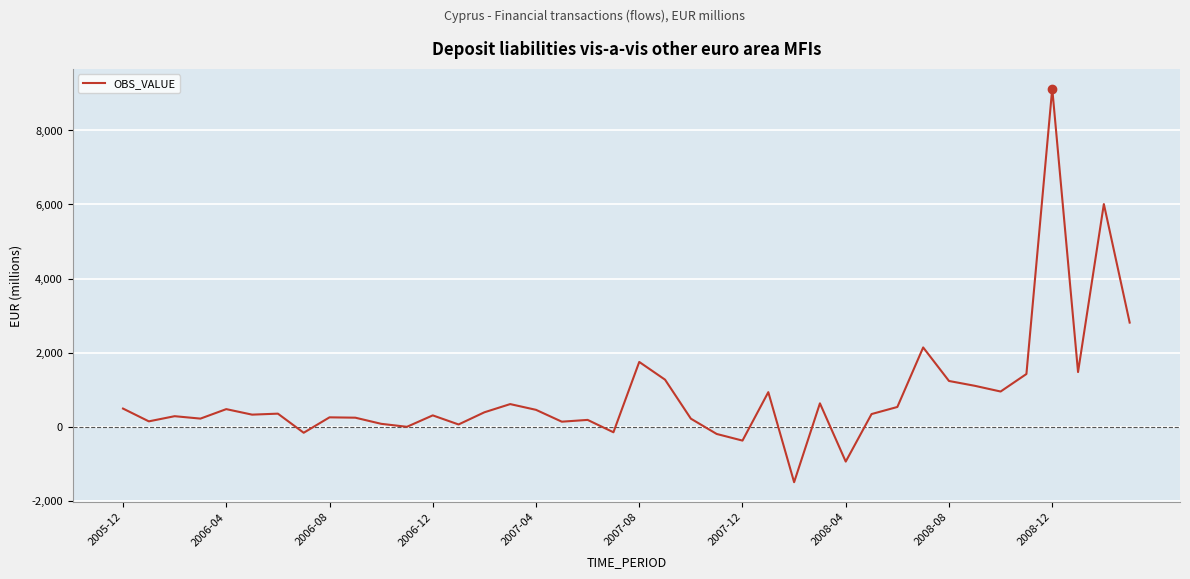

What is the difference between the maximum and minimum values?

10619.6